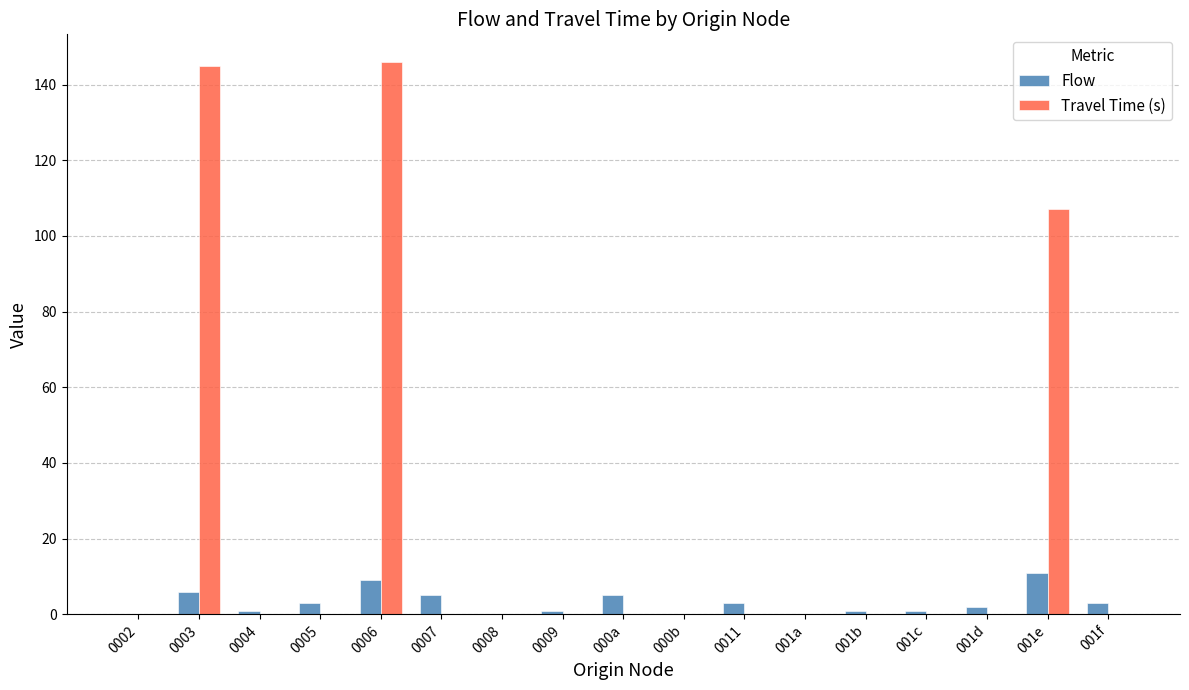

What is the sum of all Flow values?

51